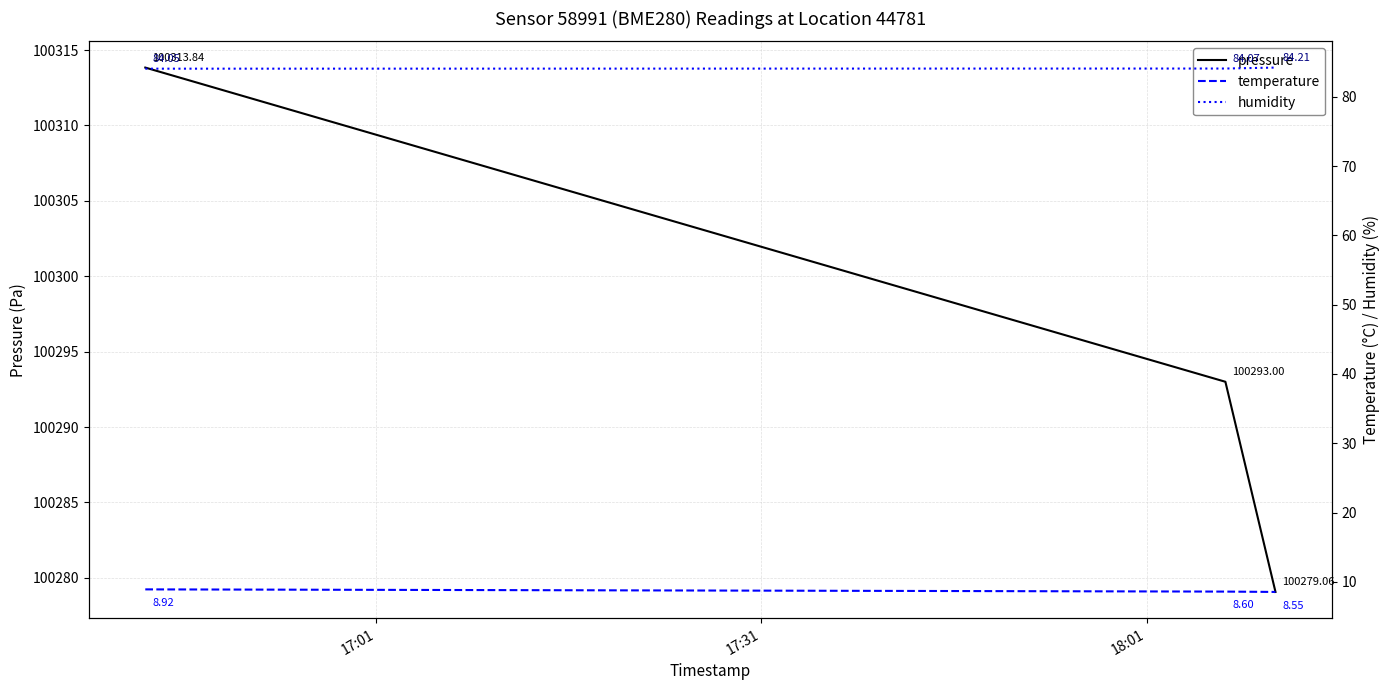

Between 17:31 and 18:01, which is larger?

17:31